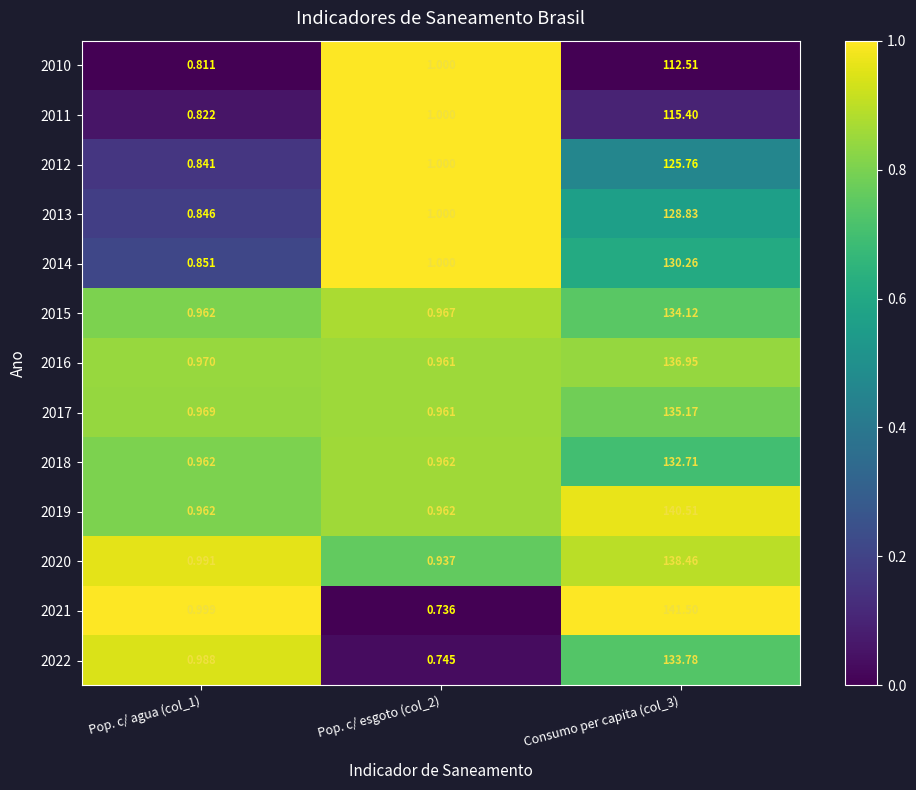

Which series has the largest total across all categories?

2021